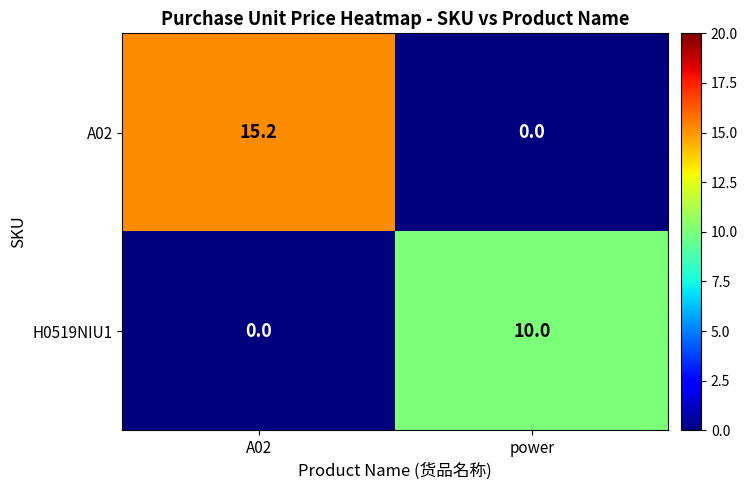

At how many categories does at least one series exceed 6?

2